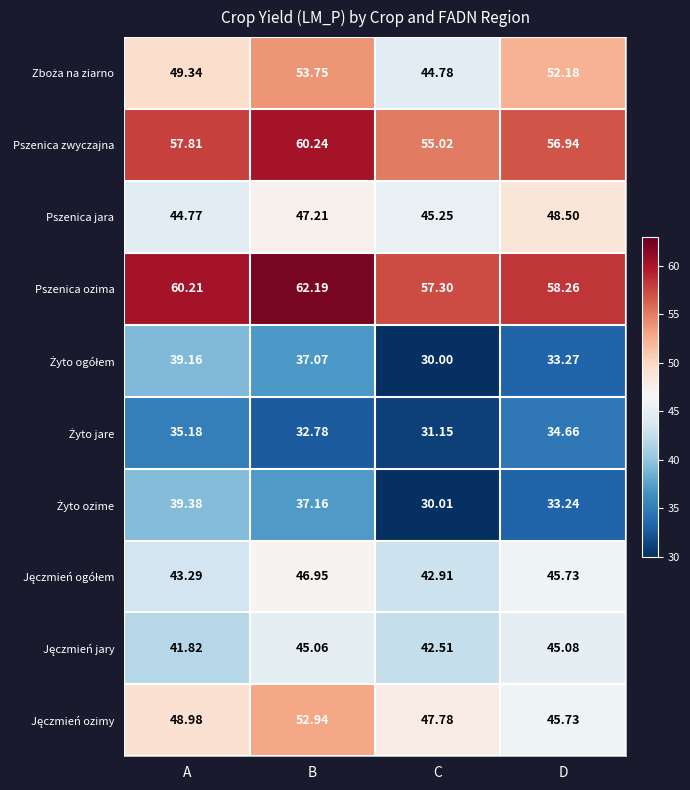

What is the difference between the highest and lowest values at C?

27.3